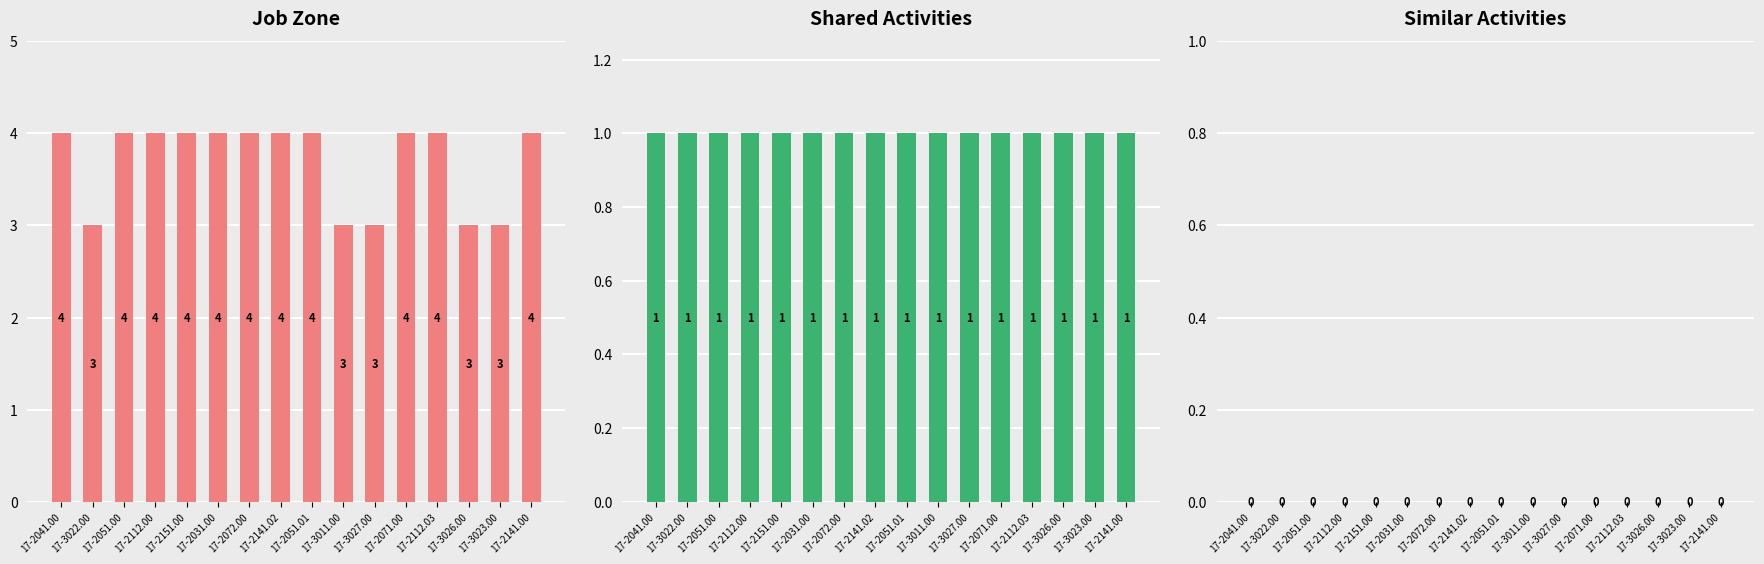

At how many categories does at least one series exceed 2?

16